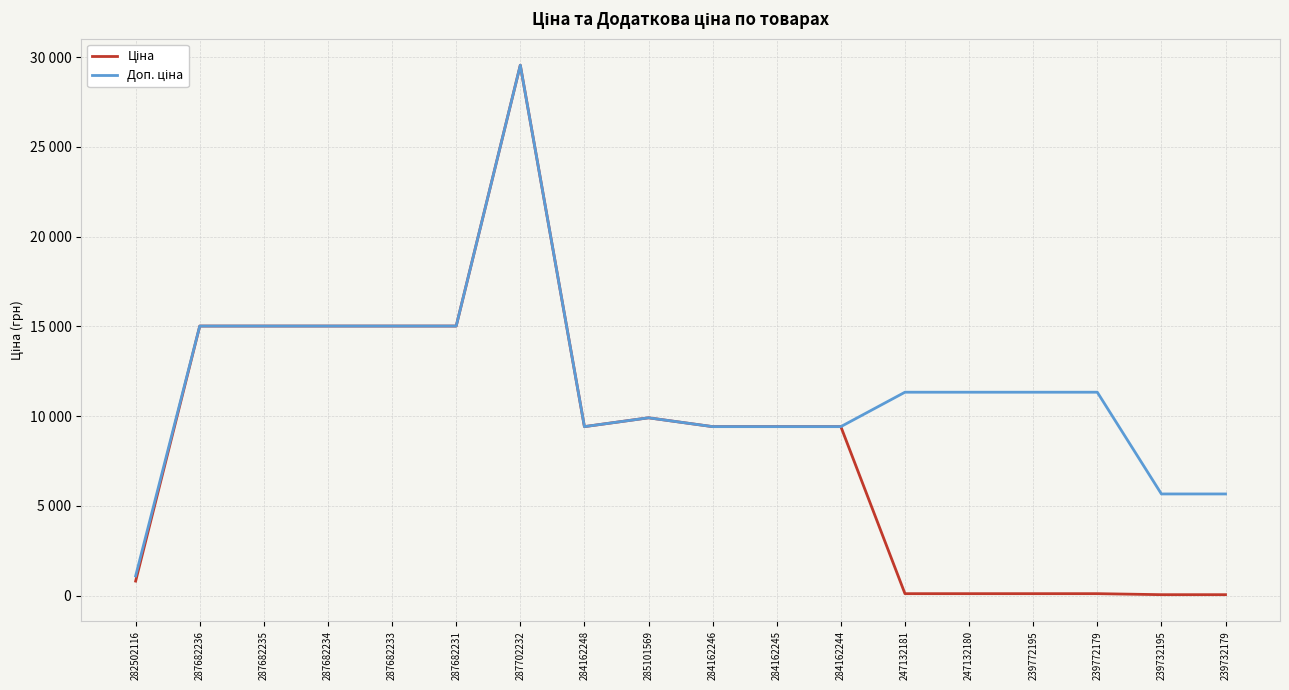

At which label does Ціна first exceed 9416?

287682236